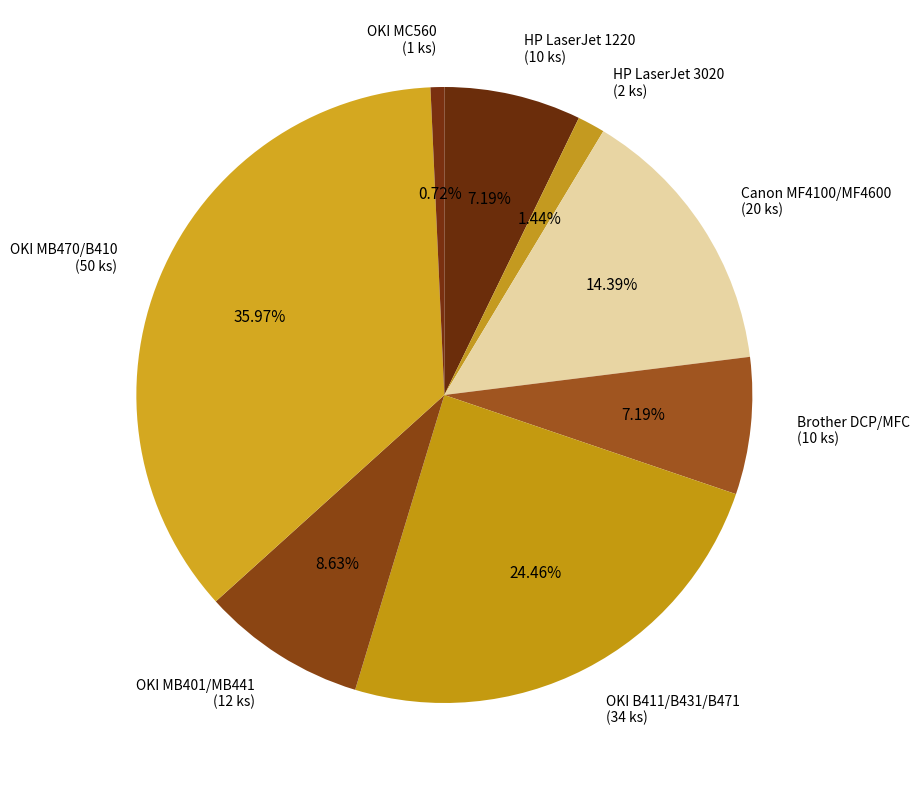

Which category has the biggest portion of the pie?

OKI MB470/B410 (50 ks)